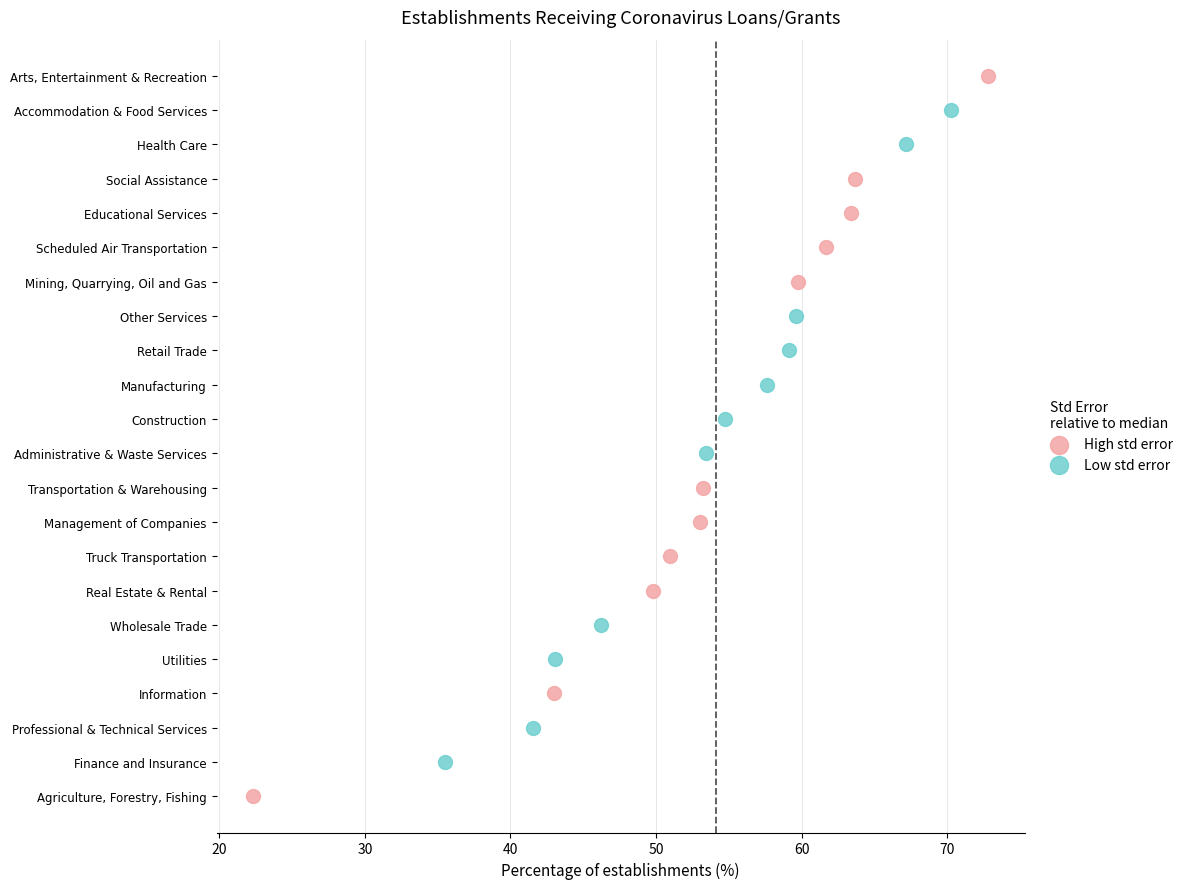

What are all the series names shown in the legend?

High std error, Low std error